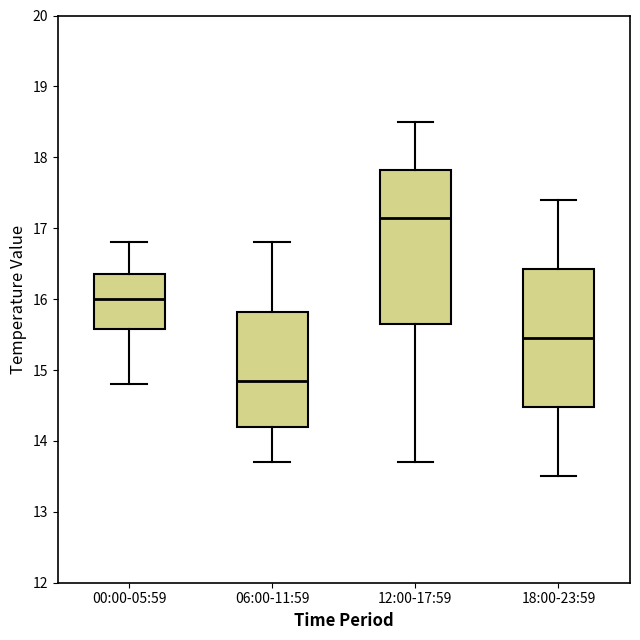

Reading left to right, read every box against the y-axis: the position of its median line, the range the box covers, and the ends of its whiskers. The values are not printed on the chart, so give them approximately, as read against the axis.

00:00-05:59: median 16.0, box 15.6 to 16.4, whiskers 14.8 to 16.8
06:00-11:59: median 14.9, box 14.2 to 15.8, whiskers 13.7 to 16.8
12:00-17:59: median 17.2, box 15.7 to 17.8, whiskers 13.7 to 18.5
18:00-23:59: median 15.5, box 14.5 to 16.4, whiskers 13.5 to 17.4